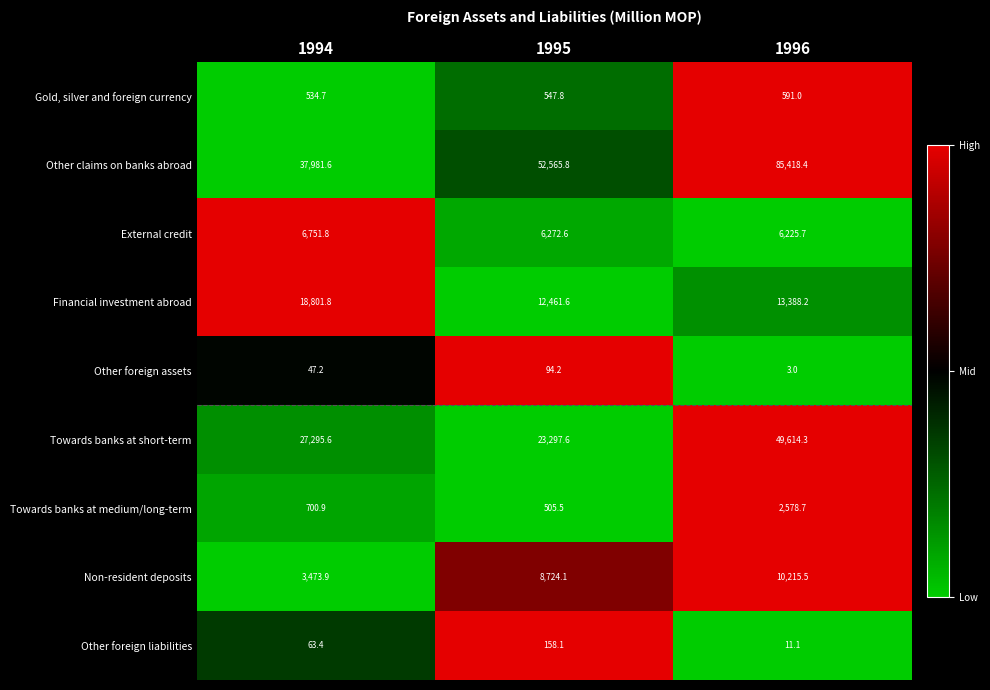

What is the difference between the Other claims on banks abroad values at 1995 and 1994?

14584.2